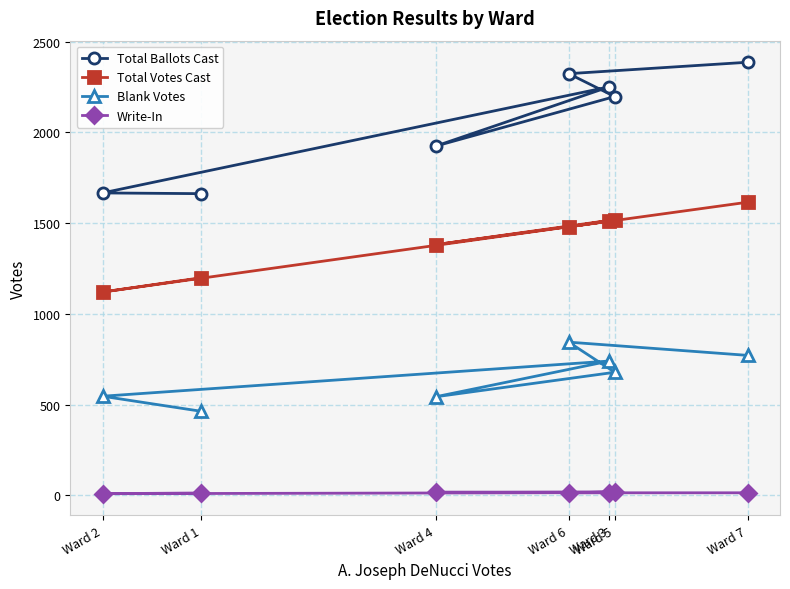

At which category does Write-In reach its first local valley?

Ward 2